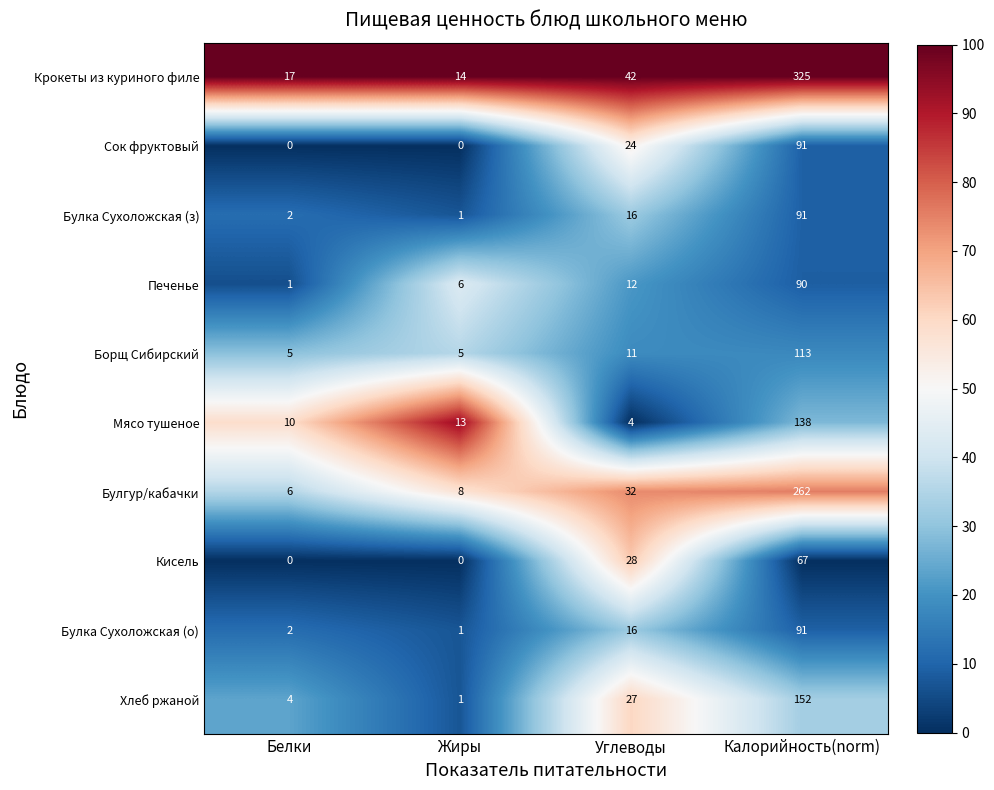

What is the highest value of the Кисель series?

67